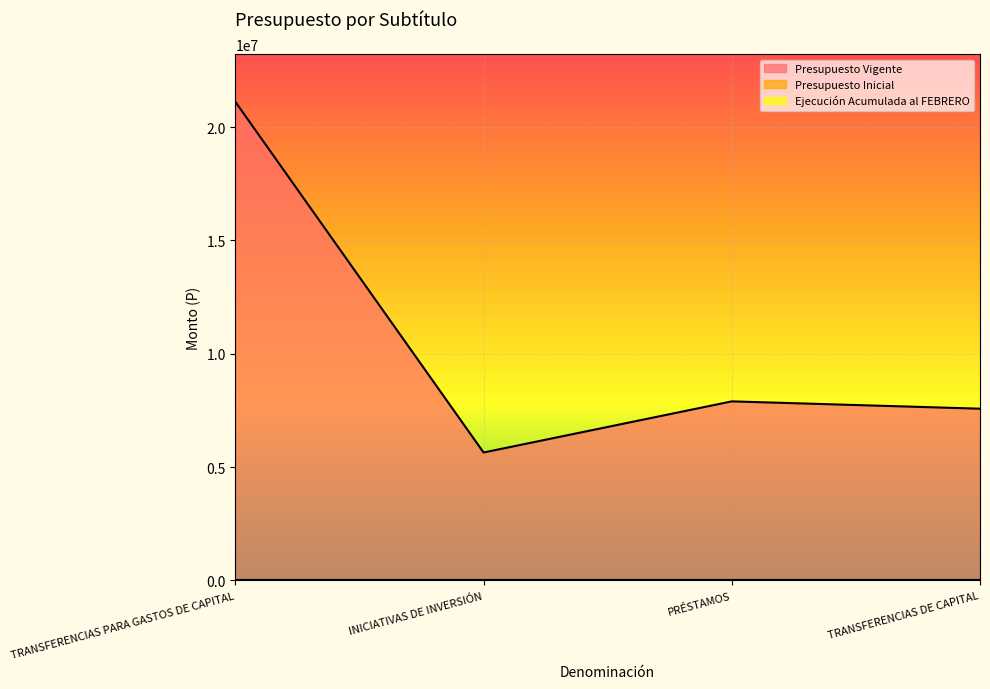

True or false: Presupuesto Inicial and Ejecución Acumulada al FEBRERO cross at least once.

False